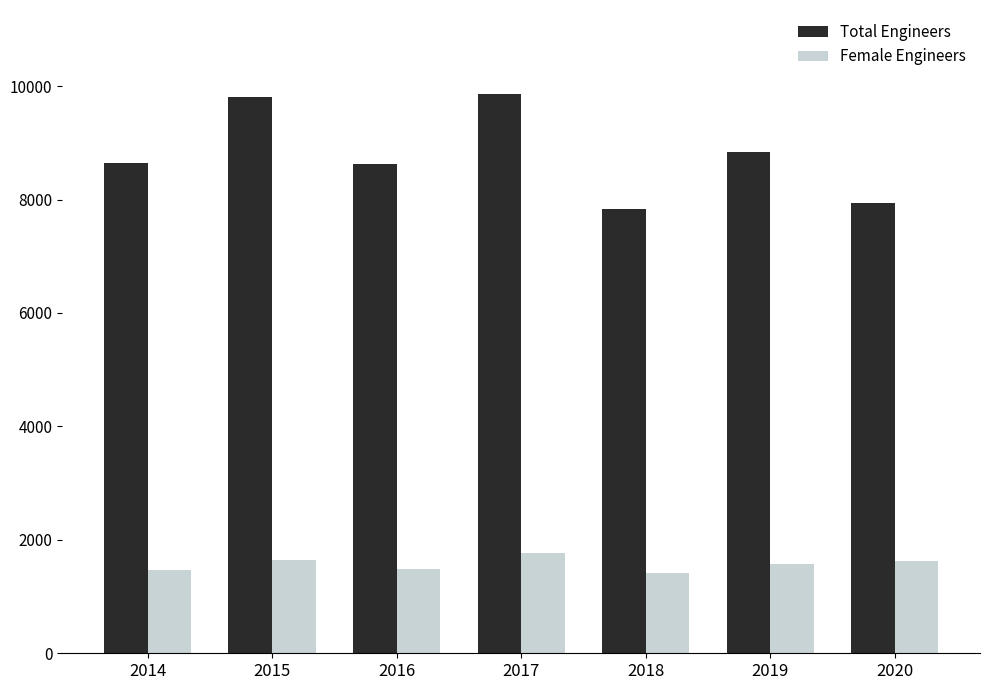

Does the chart contain any negative values?

No